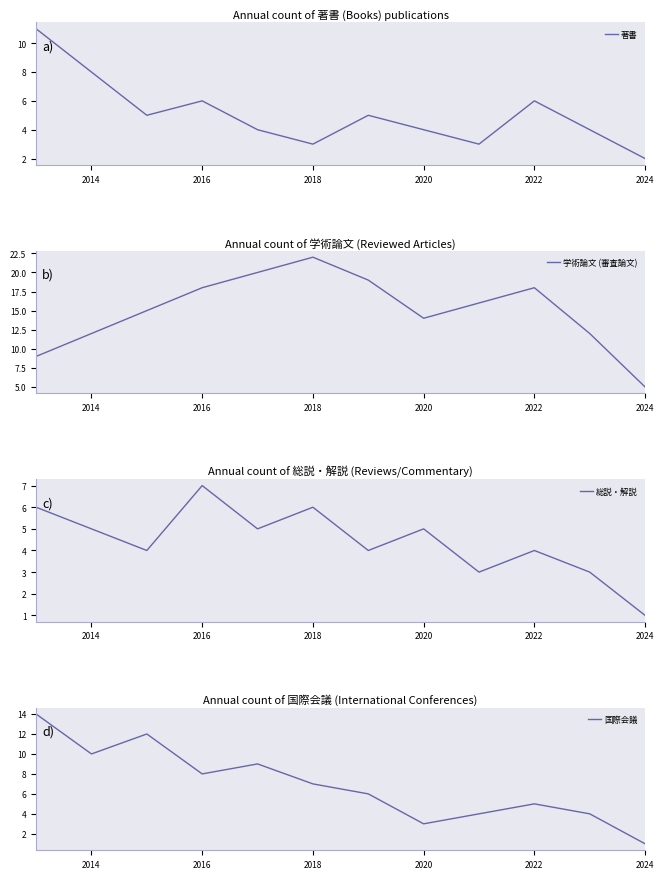

Reading left to right, extract all data points from this chart.

著書: 11	8	5	6	4	3	5	4	3	6	4	2
学術論文 (審査論文): 9	12	15	18	20	22	19	14	16	18	12	5
総説・解説: 6	5	4	7	5	6	4	5	3	4	3	1
国際会議: 14	10	12	8	9	7	6	3	4	5	4	1